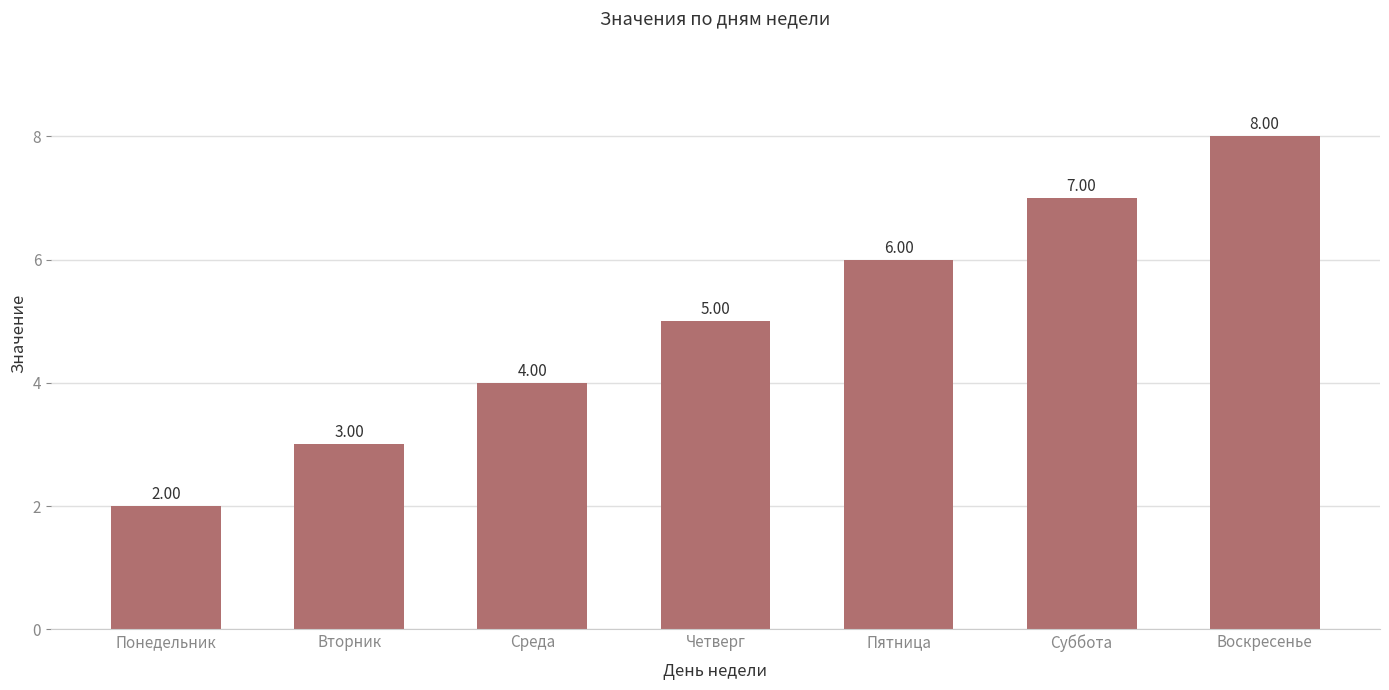

What position from the right is Вторник?

6